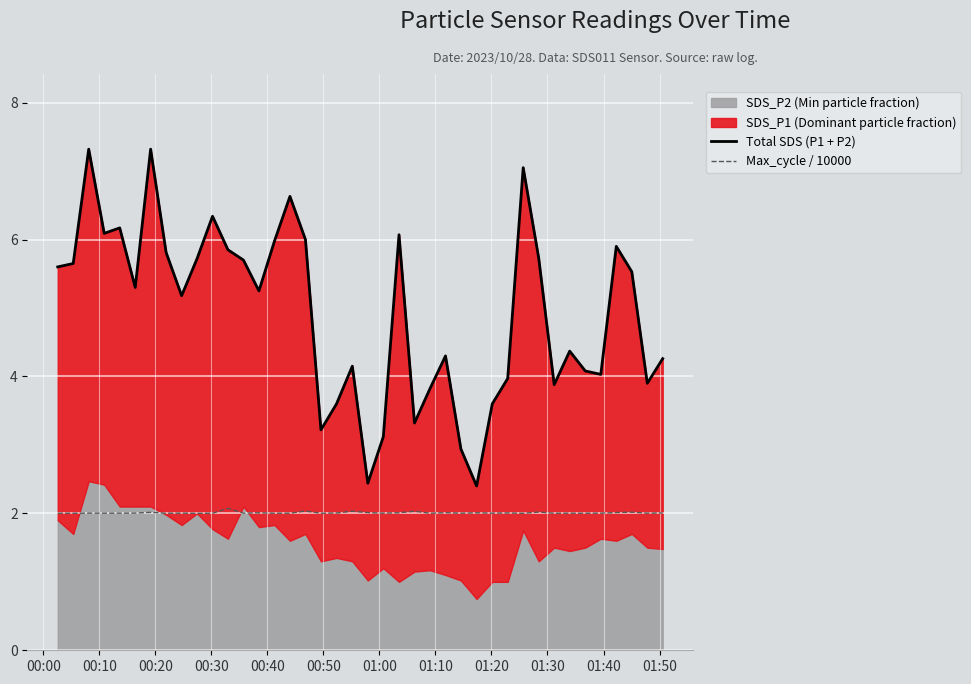

Count the number of categories in the chart.

40